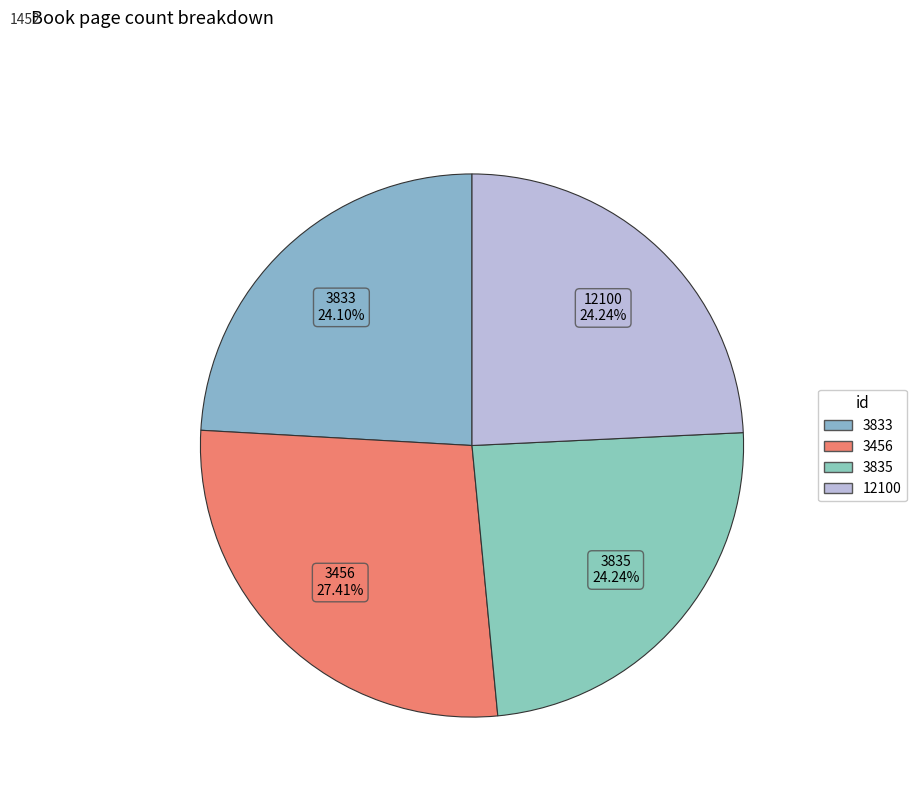

How many segments does this pie chart have?

4